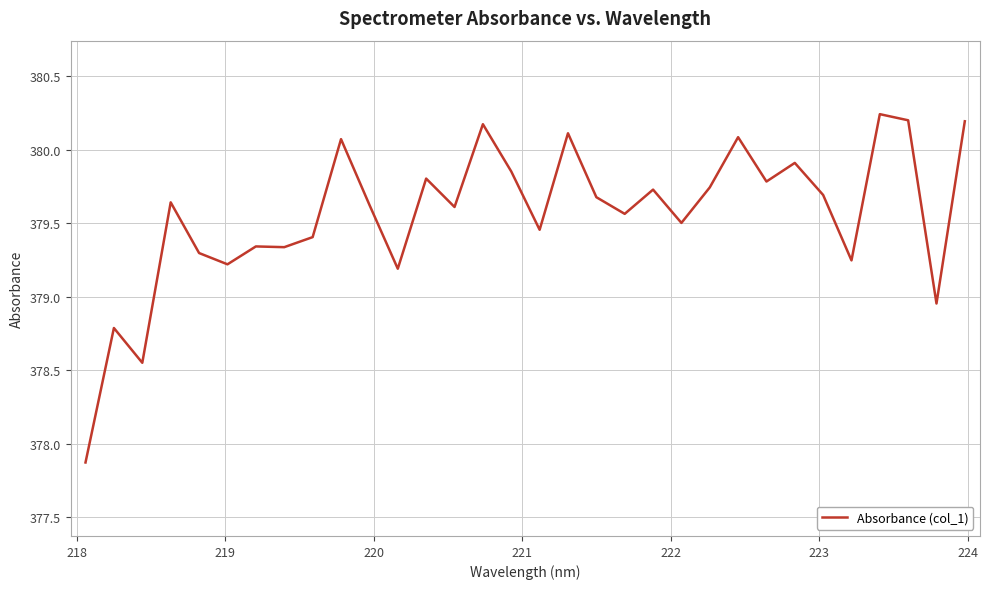

What is the smallest value displayed?

377.9